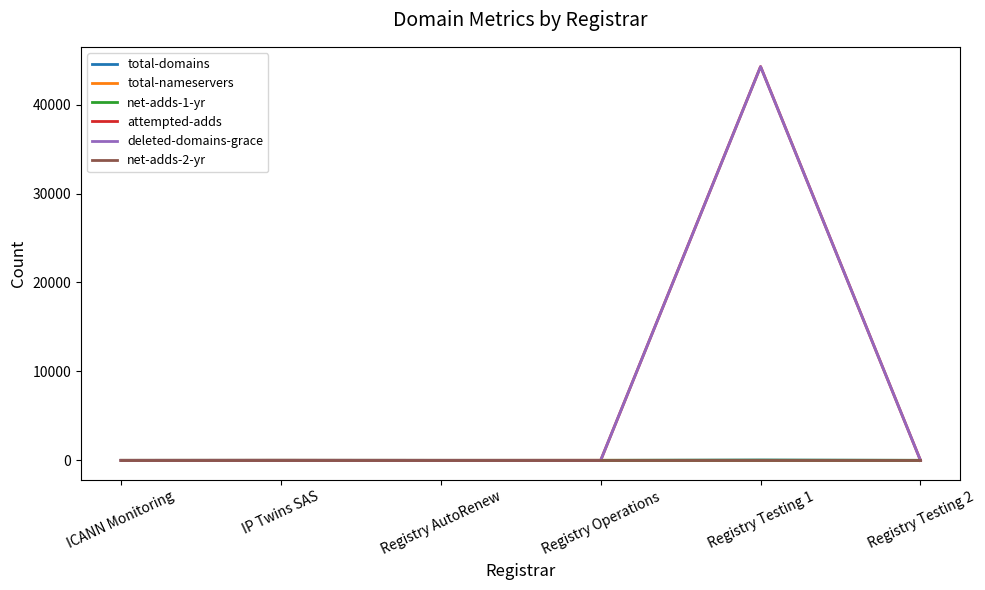

Is the value of deleted-domains-grace at Registry Testing 1 greater than the value of total-nameservers at Registry Testing 1?

Yes